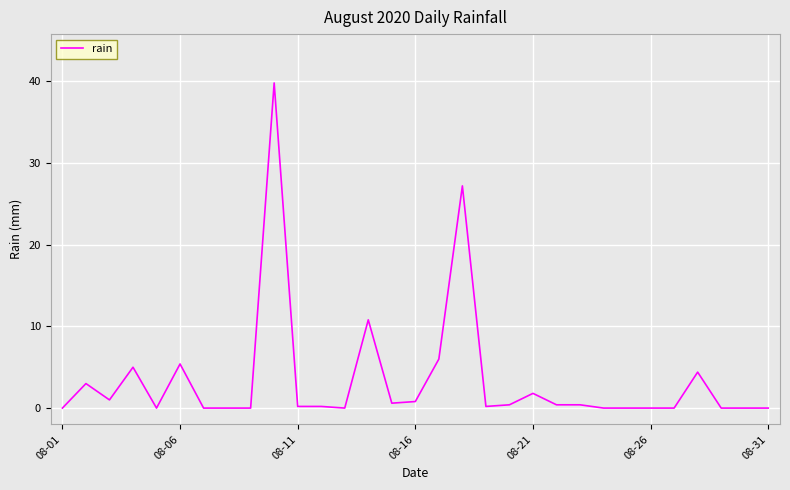

What is the difference between the maximum and minimum values?

39.8